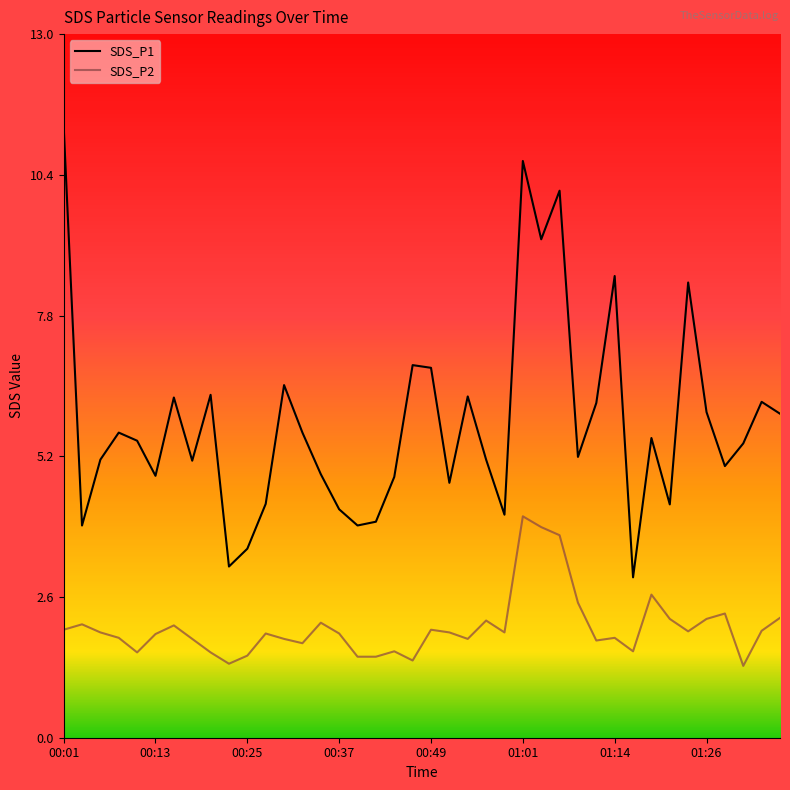

What is the greatest value displayed?

11.3